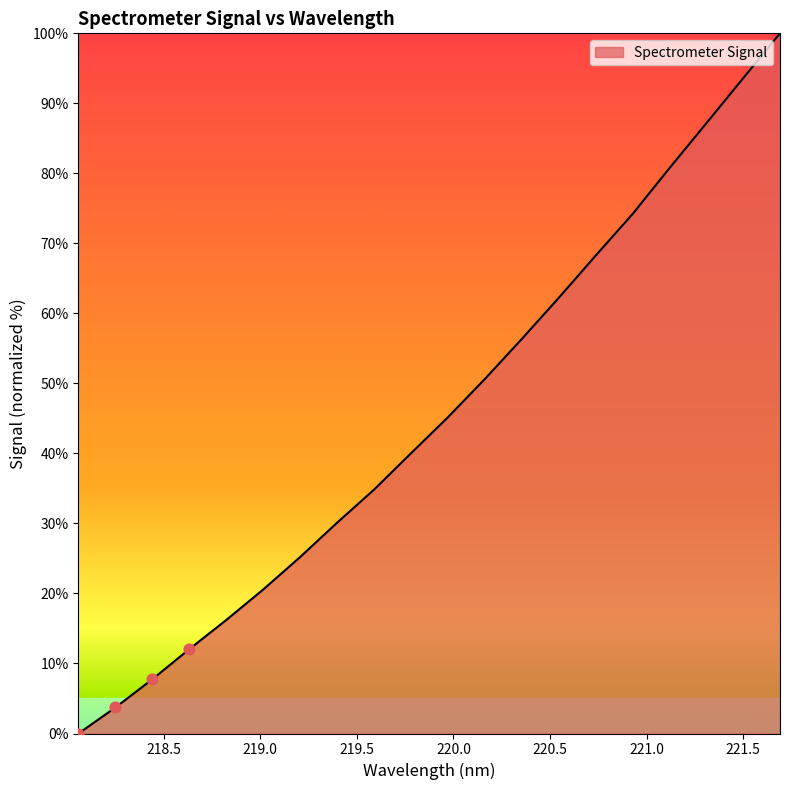

What is the difference between the maximum and minimum values?

100.0